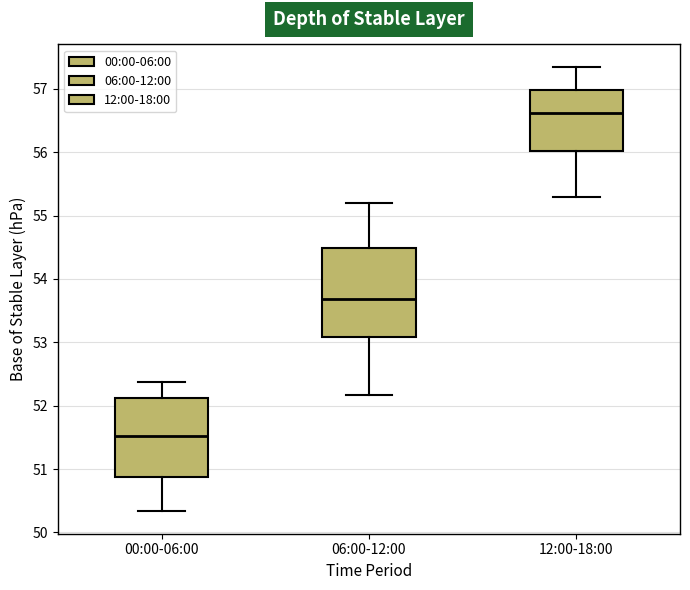

Which box has the lowest median line?

00:00-06:00